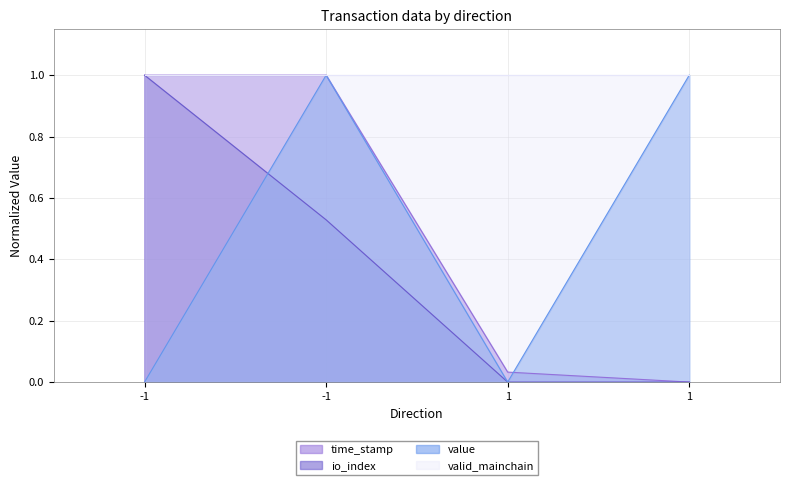

In value, how many points are higher than both neighbors (excluding endpoints)?

1